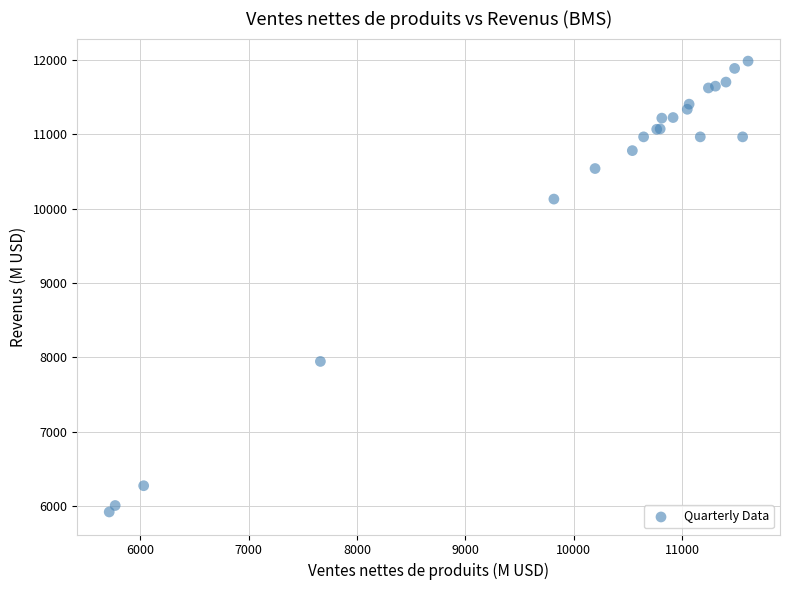

What Y value in the scatter plot is closest to 8952?

7945